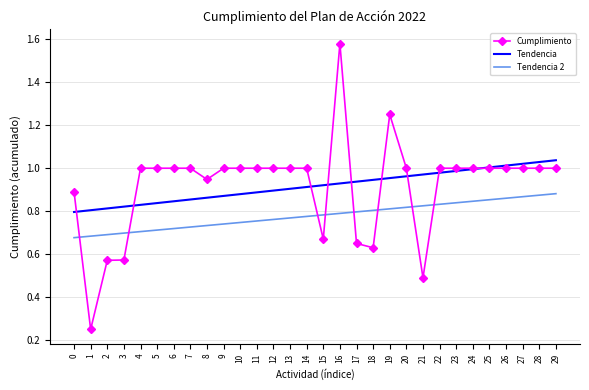

True or false: Tendencia 2 and Tendencia cross at least once.

False